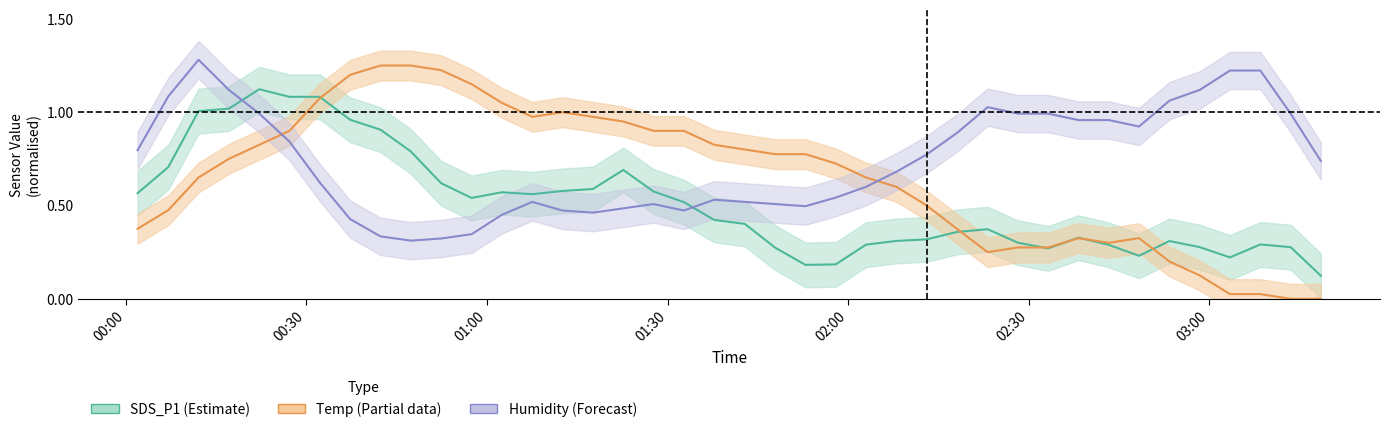

True or false: SDS_P1 and Temp cross at least once.

True